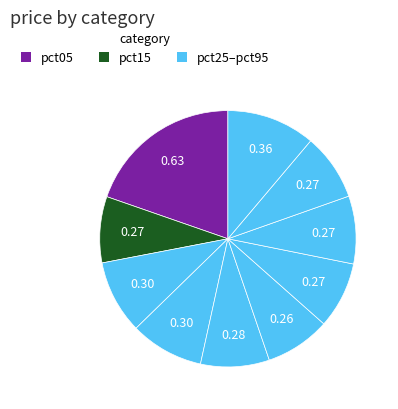

How many slices are in this pie chart?

10